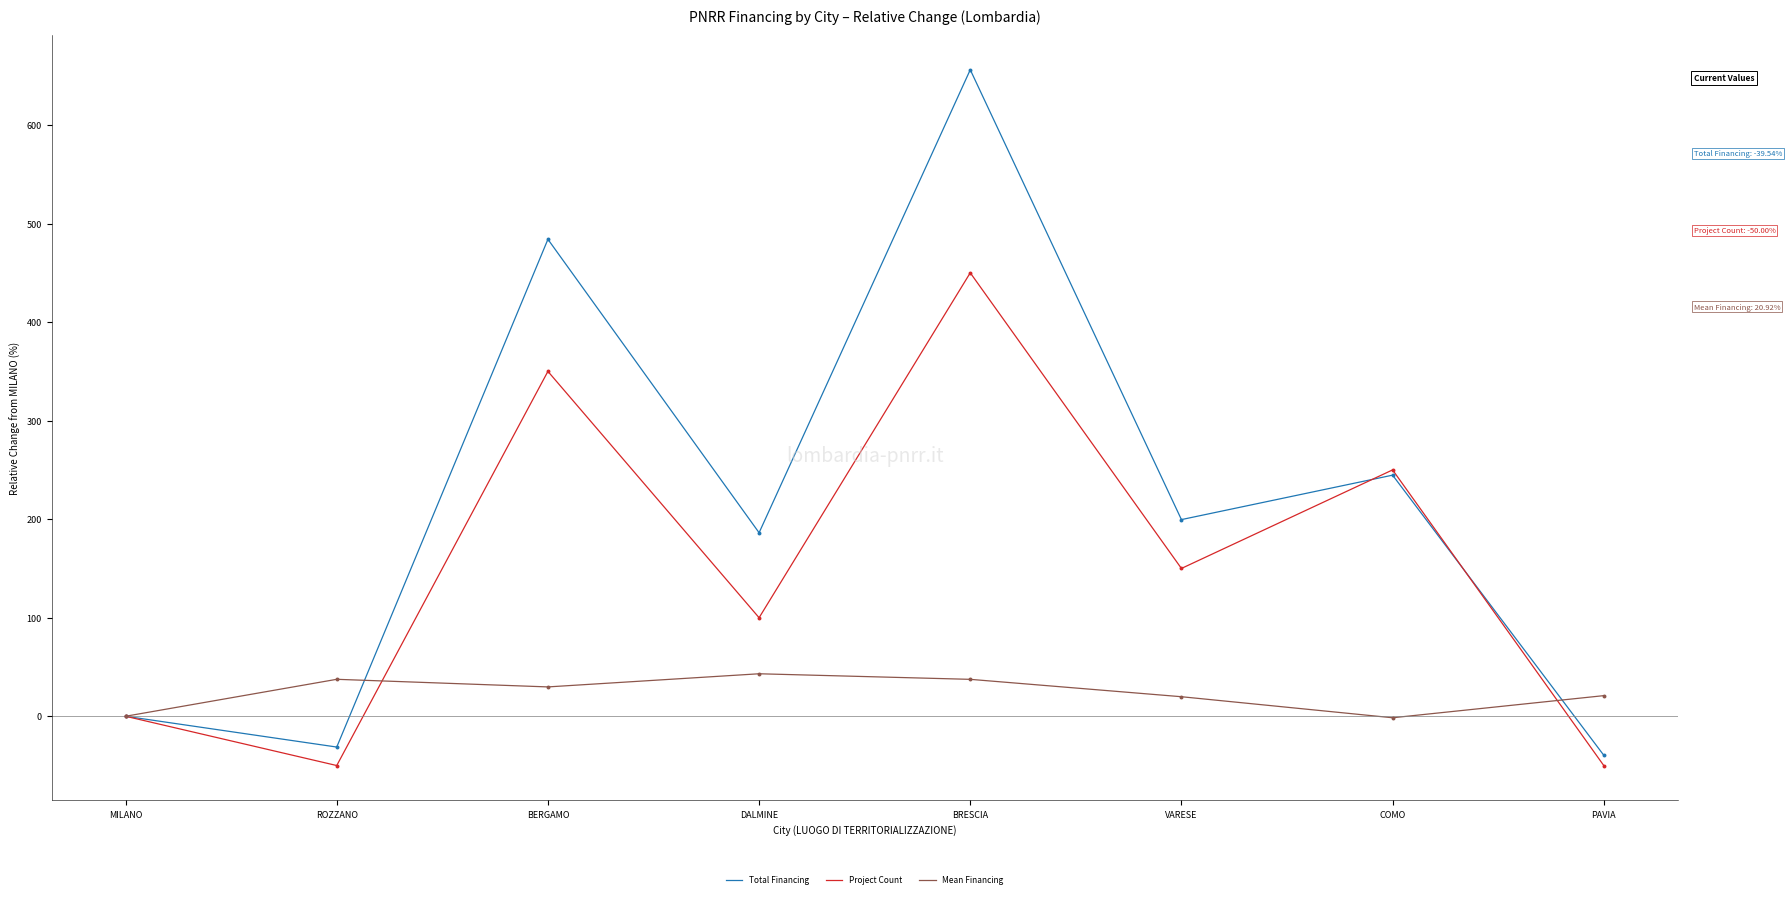

What are all the series names shown in the legend?

Total Financing, Project Count, Mean Financing